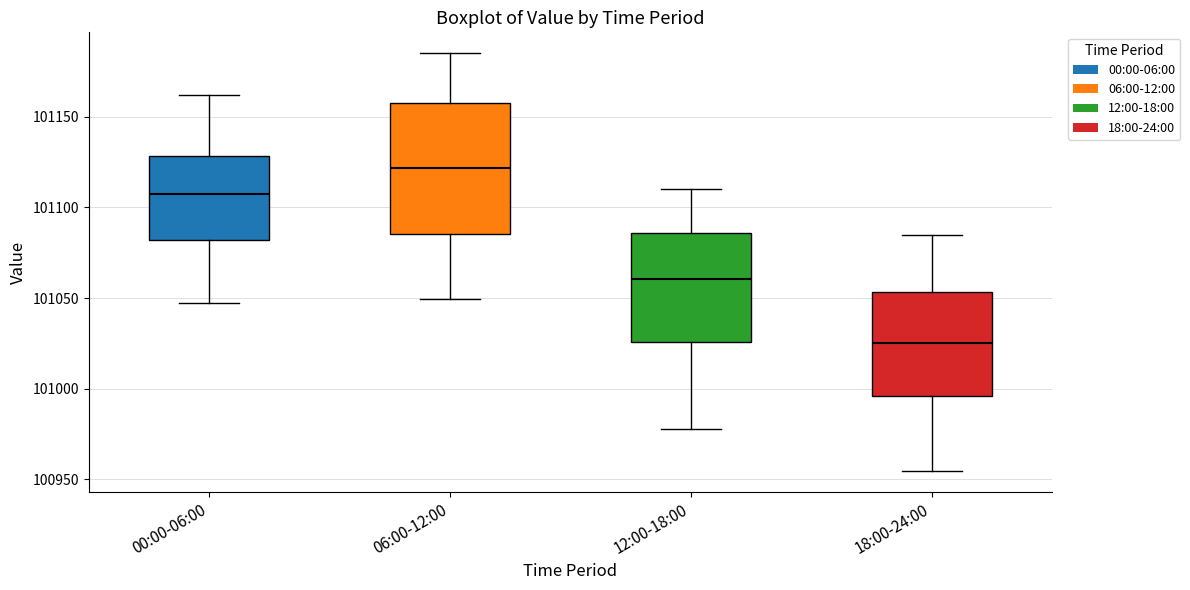

Where does the lower whisker of the box for 06:00-12:00 end on the y-axis? The values are not printed on the chart, so give them approximately, as read against the axis.

101050